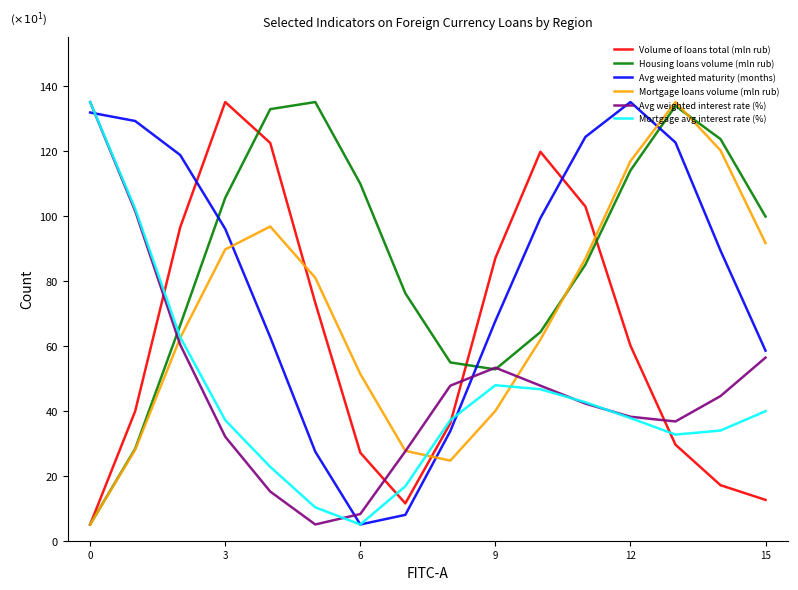

How many intersections are there between Mortgage avg interest rate (%) and Housing loans volume (mln rub)?

1